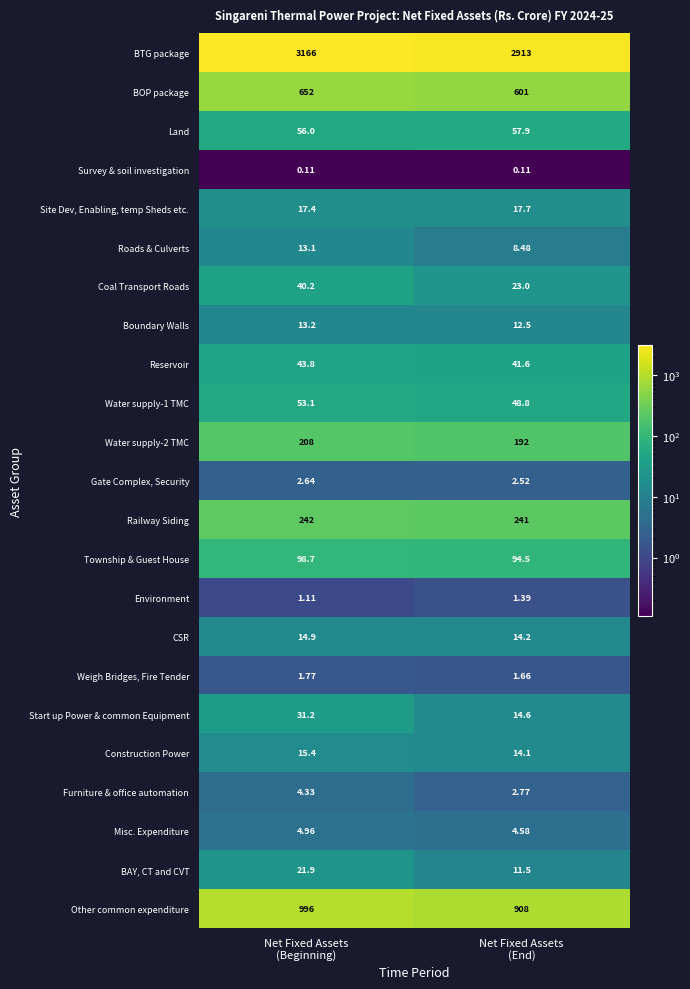

Which series has the largest range (max minus min)?

BTG package